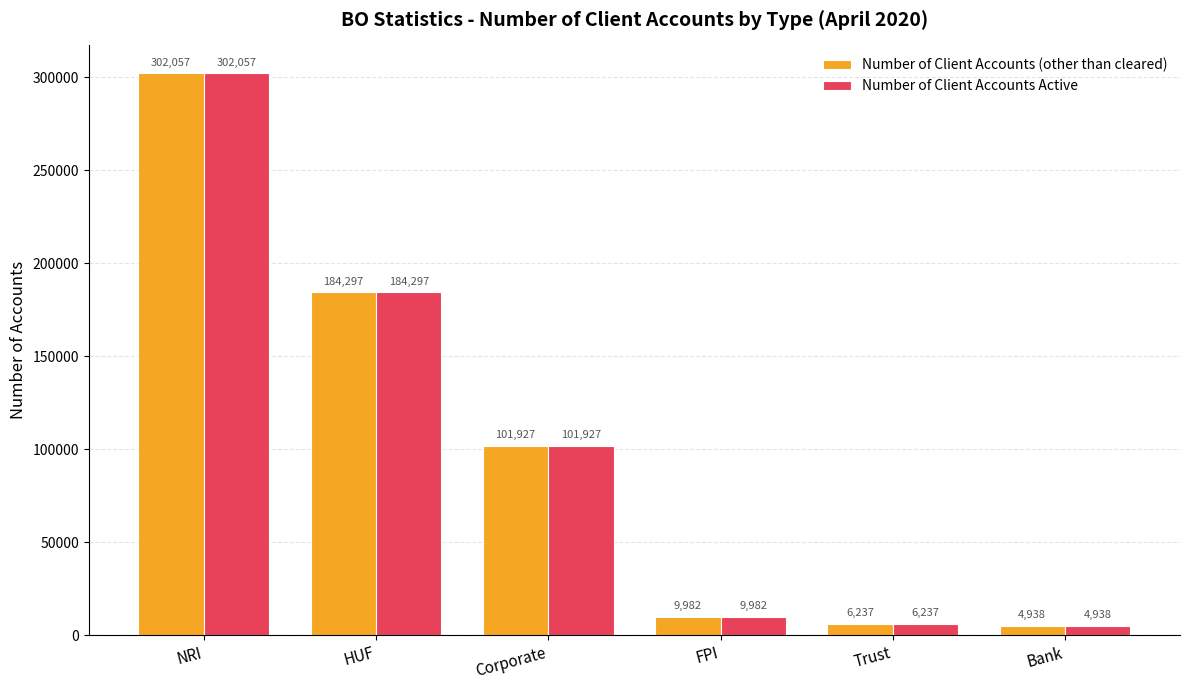

What is the difference between the second highest and minimum values in the Number of Client Accounts (other than cleared) series?

179359